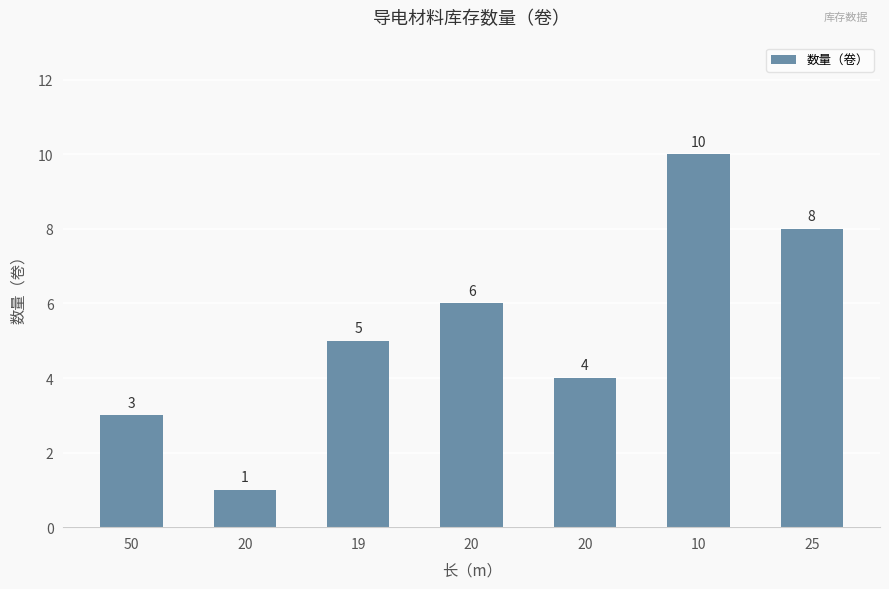

Which category has the lowest value across all series?

20